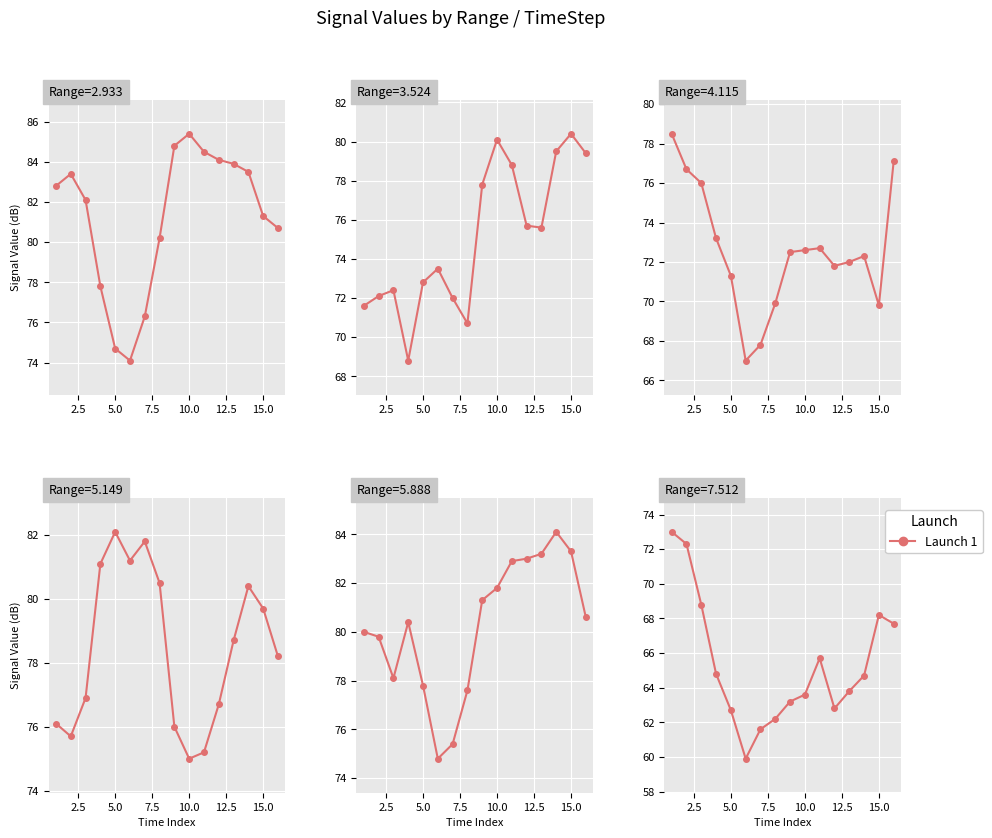

Reading right to left, extract all data points from this chart.

4.115: 77.1	69.8	72.3	72.0	71.8	72.7	72.6	72.5	69.9	67.8	67.0	71.3	73.2	76.0	76.7	78.5
5.149: 78.2	79.7	80.4	78.7	76.7	75.2	75.0	76.0	80.5	81.8	81.2	82.1	81.1	76.9	75.7	76.1
2.933: 80.7	81.3	83.5	83.9	84.1	84.5	85.4	84.8	80.2	76.3	74.1	74.7	77.8	82.1	83.4	82.8
5.888: 80.6	83.3	84.1	83.2	83.0	82.9	81.8	81.3	77.6	75.4	74.8	77.8	80.4	78.1	79.8	80.0
7.512: 67.7	68.2	64.7	63.8	62.8	65.7	63.6	63.2	62.2	61.6	59.9	62.7	64.8	68.8	72.3	73.0
3.524: 79.4	80.4	79.5	75.6	75.7	78.8	80.1	77.8	70.7	72.0	73.5	72.8	68.8	72.4	72.1	71.6